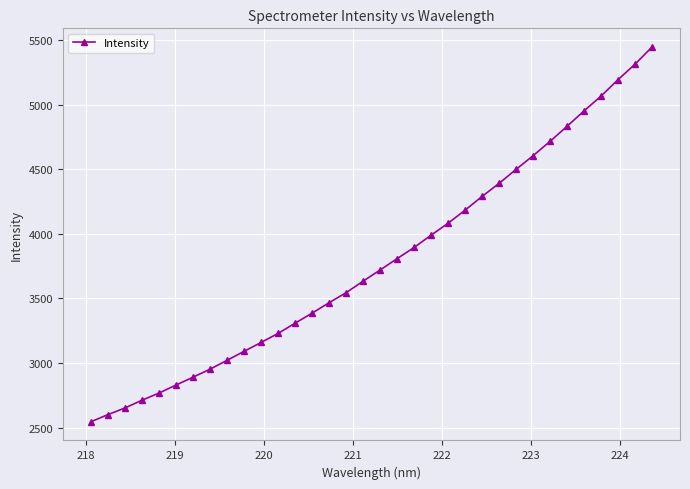

Count the number of categories in the chart.

34